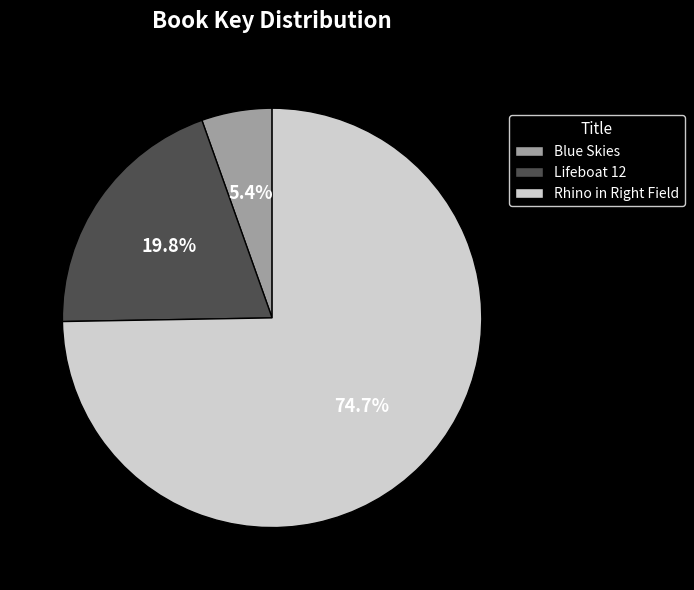

What portion of the pie excludes Blue Skies?

94.6%